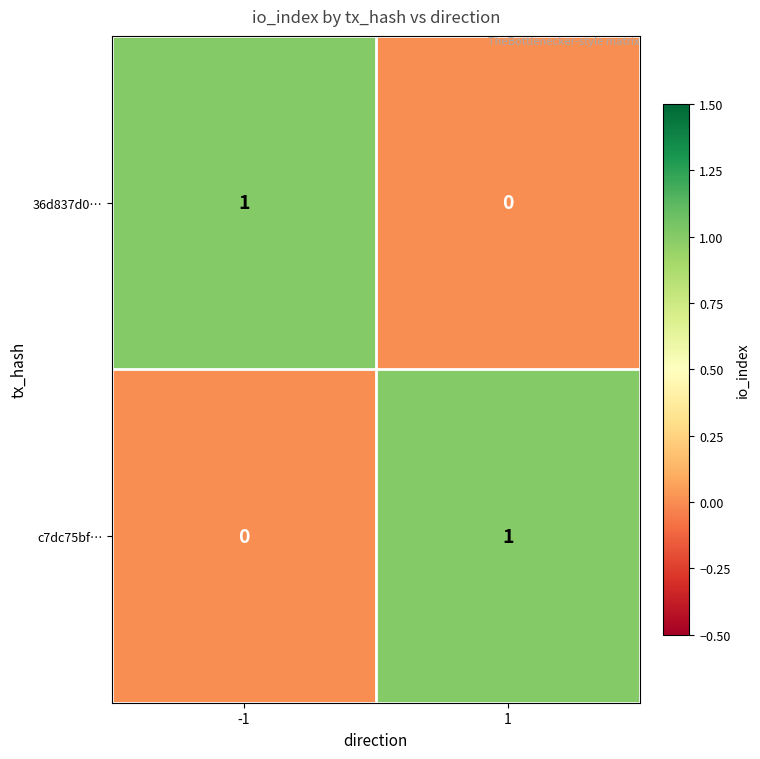

The c7dc75bf… series shows -1 at -1. True or false?

False